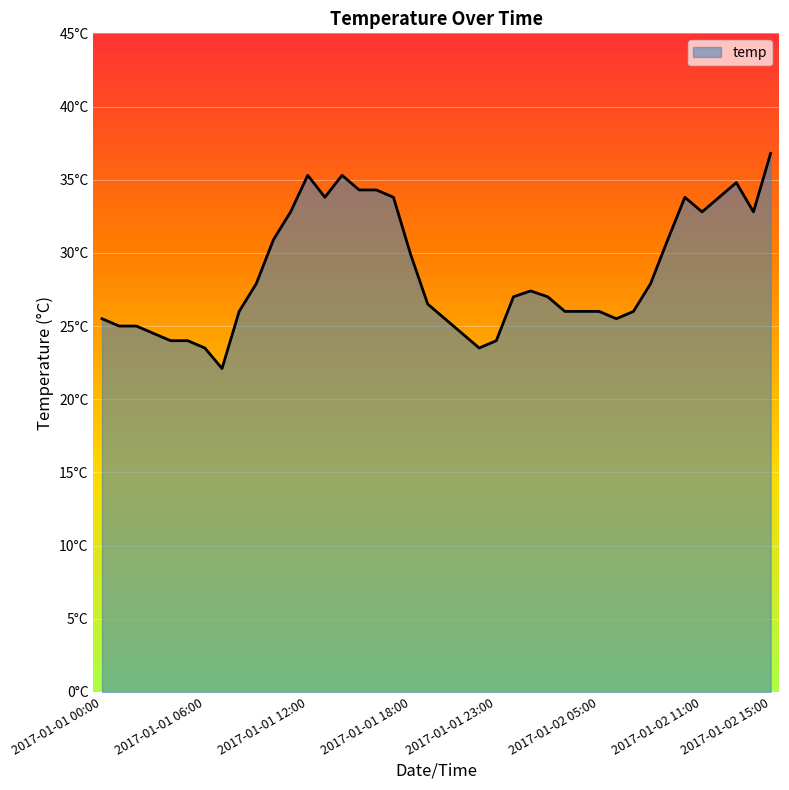

Does the chart have visible grid lines?

Yes